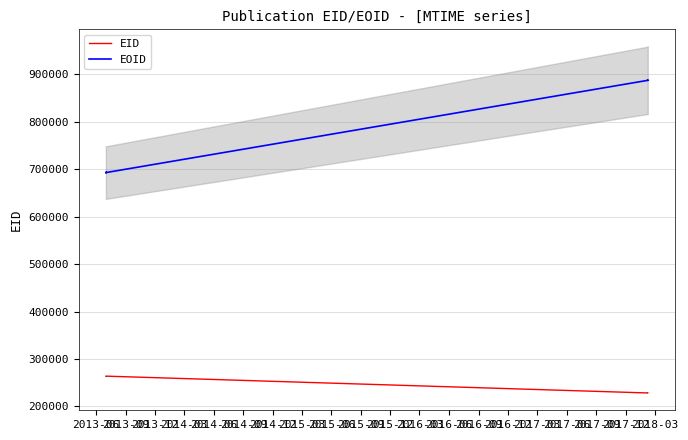

What is the difference between the maximum and minimum values in the EID series?

35445